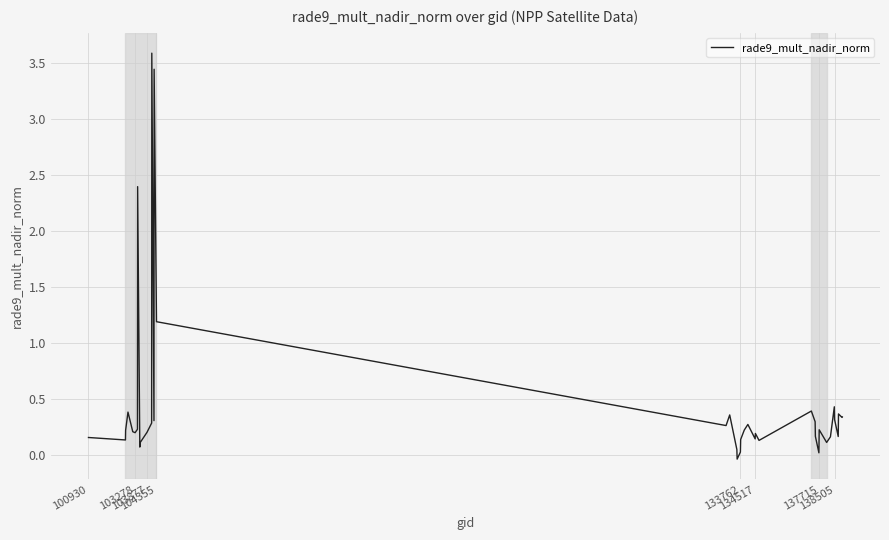

What is the maximum value shown in the chart?

3.6